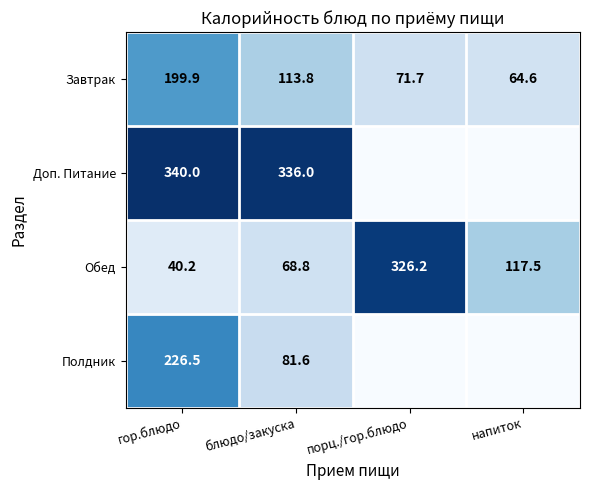

What is the difference between the highest and lowest values at блюдо/закуска?

267.2